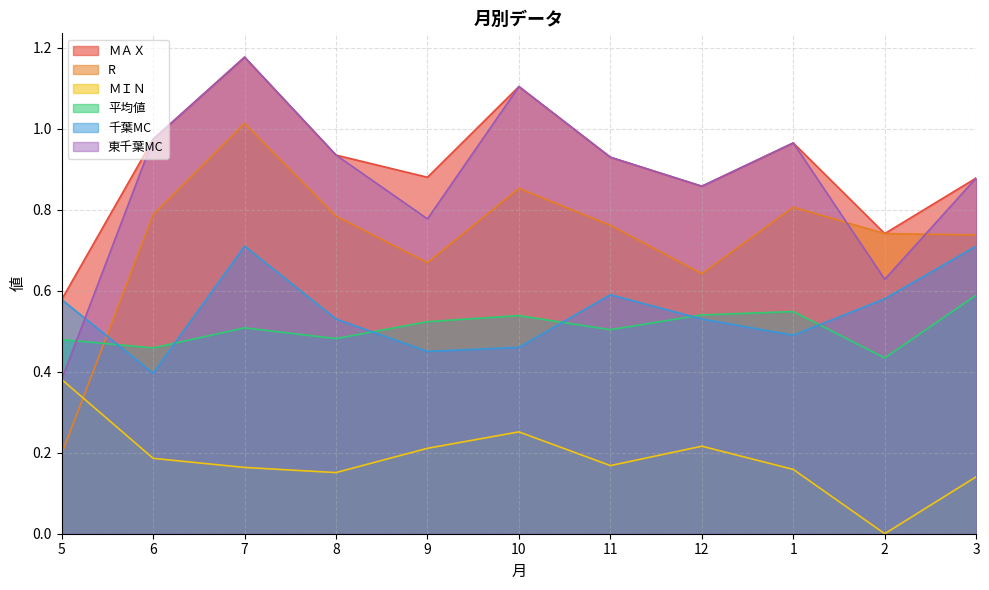

Does the chart display data point markers on the line(s)?

No